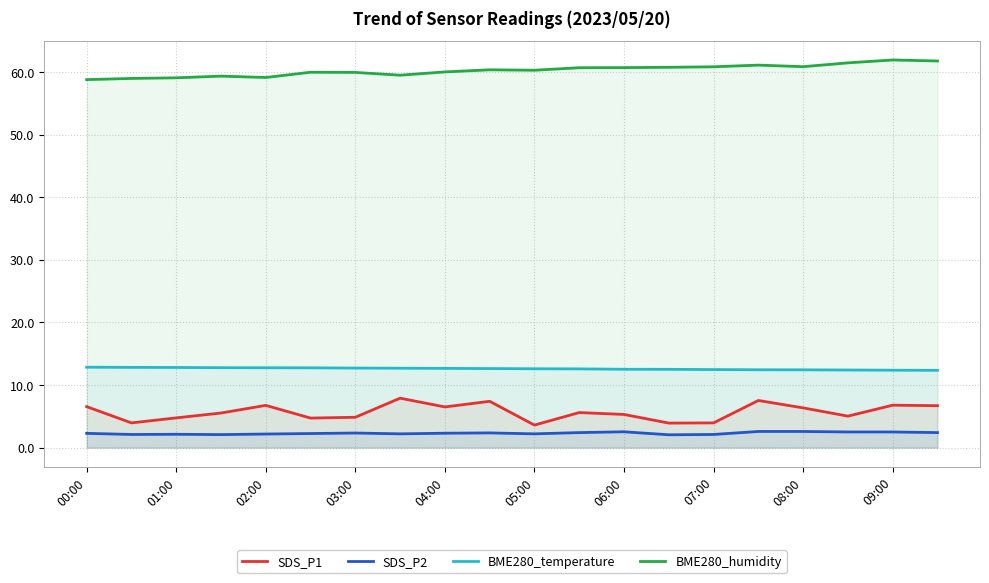

Reading left to right, extract all data points from this chart.

SDS_P1: 6.5	4.0	4.8	5.5	6.8	4.7	4.8	7.9	6.5	7.4	3.6	5.6	5.3	3.9	4.0	7.5	6.3	5.0	6.8	6.7
SDS_P2: 2.3	2.1	2.1	2.1	2.2	2.2	2.3	2.2	2.3	2.4	2.2	2.4	2.5	2.0	2.1	2.6	2.6	2.5	2.5	2.4
BME280_temperature: 12.8	12.8	12.8	12.8	12.8	12.8	12.7	12.7	12.7	12.6	12.6	12.6	12.5	12.5	12.5	12.4	12.4	12.4	12.4	12.3
BME280_humidity: 58.8	59.0	59.1	59.4	59.1	60.0	60.0	59.5	60.0	60.4	60.3	60.7	60.7	60.8	60.9	61.1	60.9	61.5	61.9	61.8